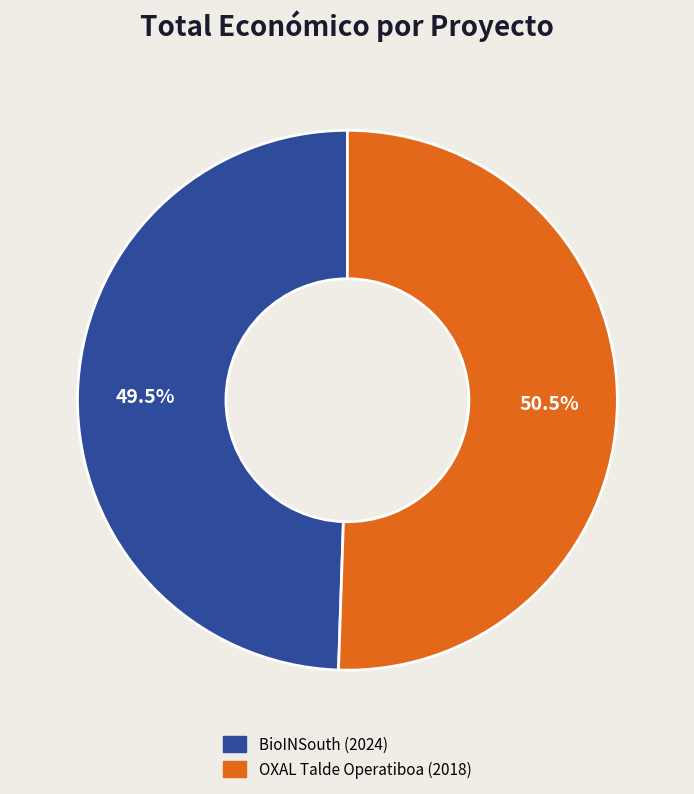

To the nearest percent, what is the combined percentage of BioINSouth (2024) and OXAL Talde Operatiboa (2018)?

100%